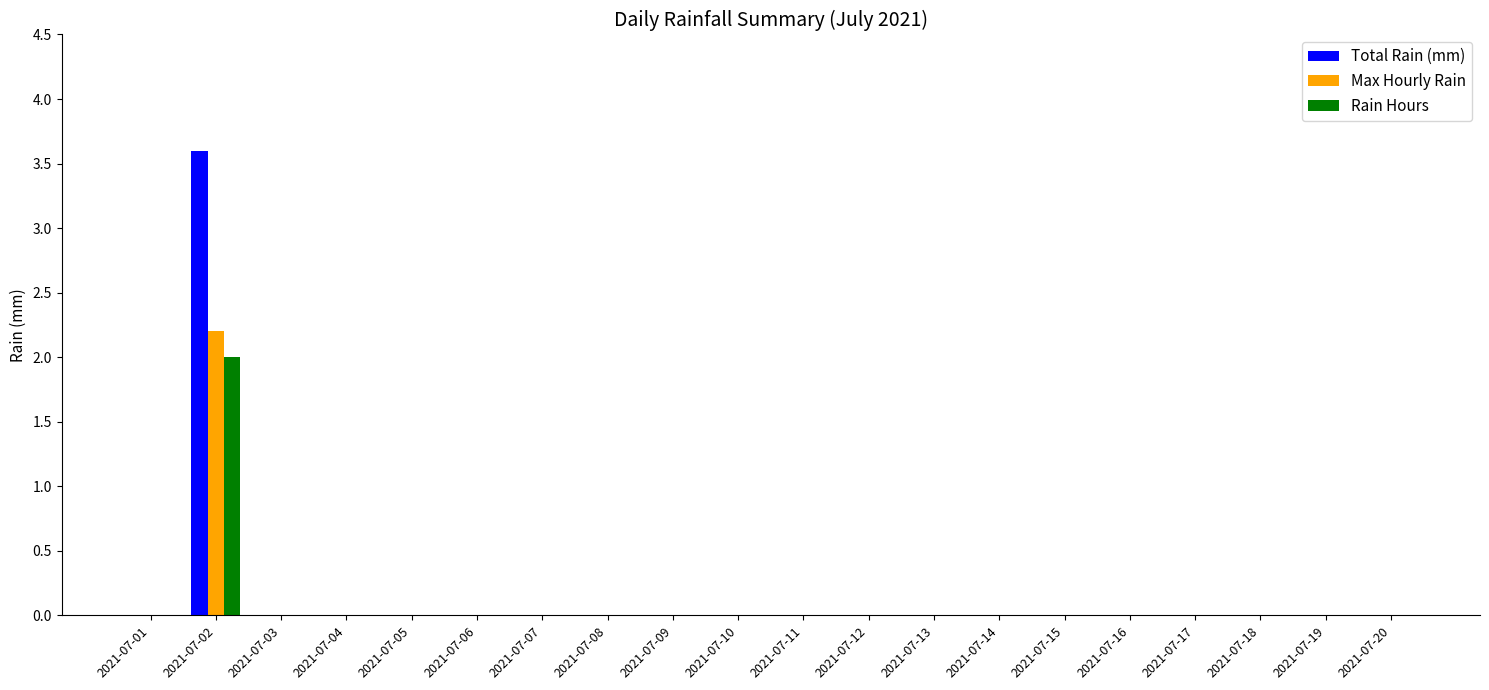

What is the maximum value for Max Hourly Rain?

2.2